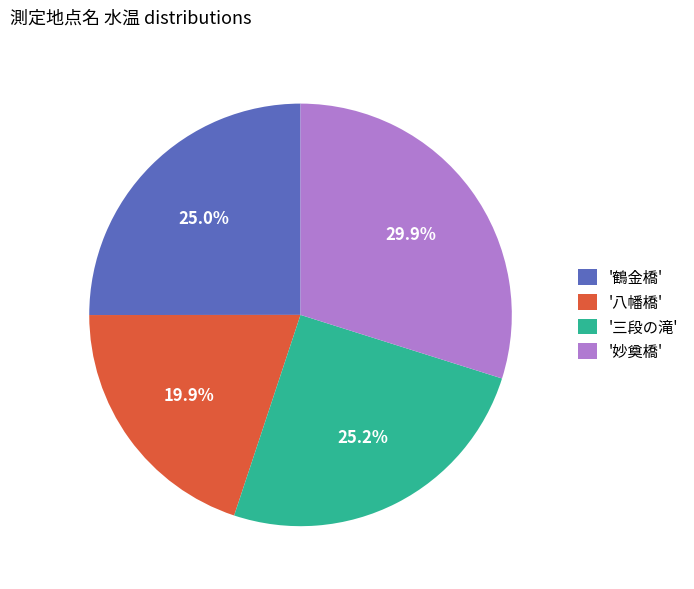

Approximately how many times larger is the value at '妙奠橋' compared to '三段の滝'?

1.2